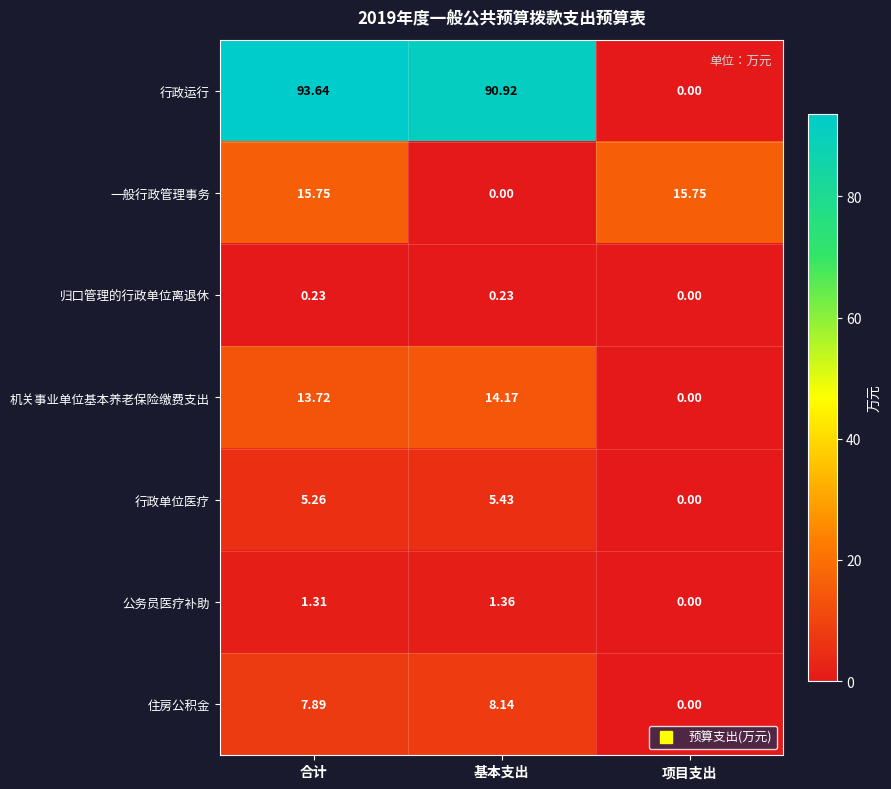

At which category does the chart reach its peak across all series?

合计